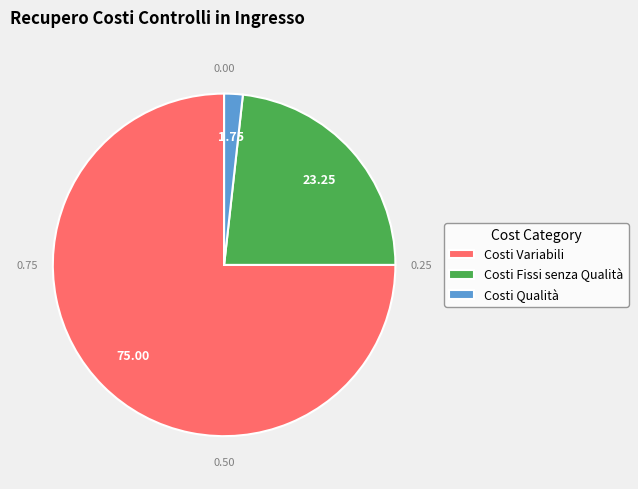

True or false: Costi Variabili accounts for 67% of the total.

False